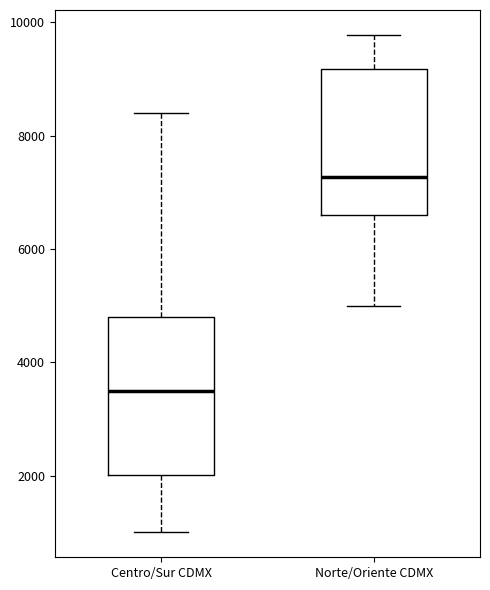

Which box has the highest median line?

Norte/Oriente CDMX